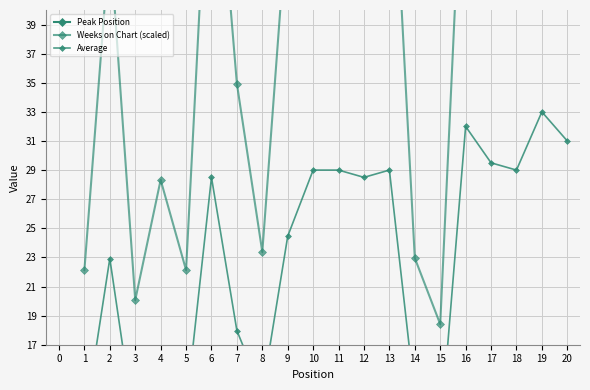

Rank the series at 19 from lowest to highest value.

Peak Position, Average, Weeks on Chart (scaled)